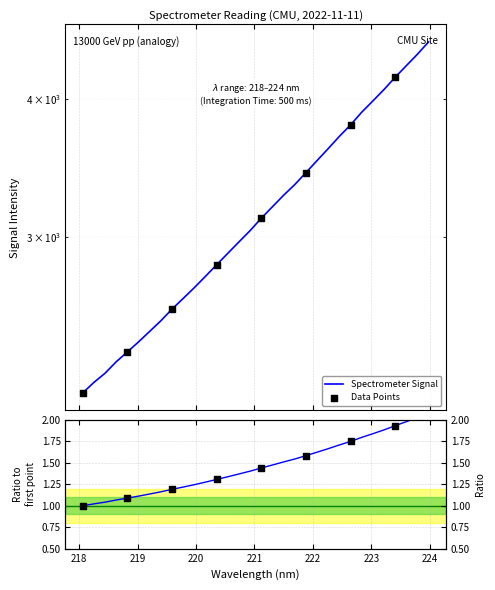

Approximately how many times larger is the value at 221.3083 compared to 223.0264?

0.8